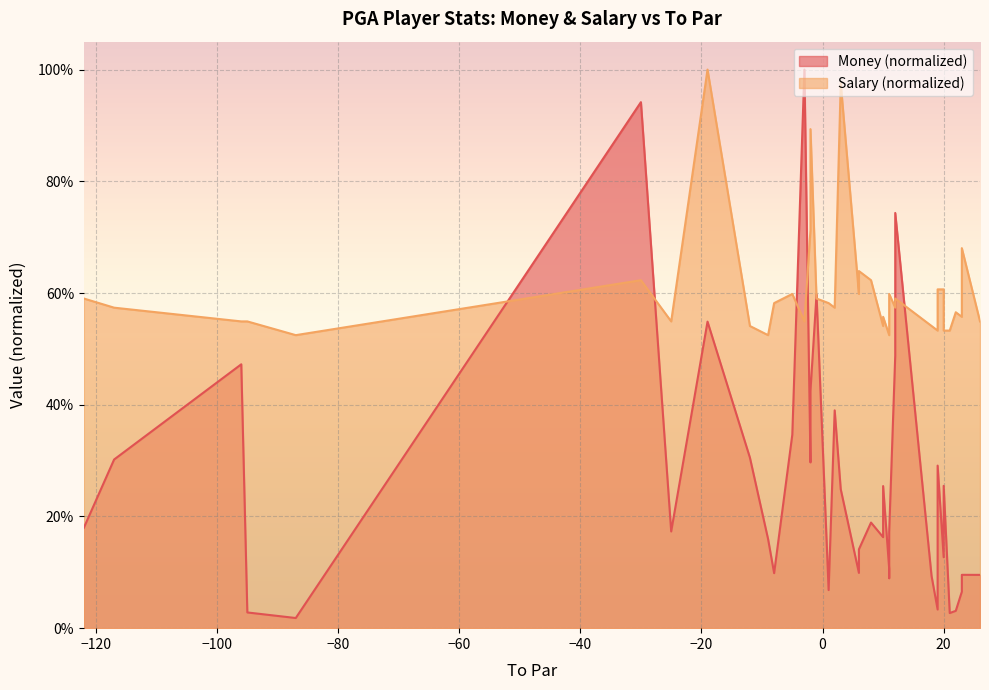

True or false: Money has a value of 0.4 at 23.

False